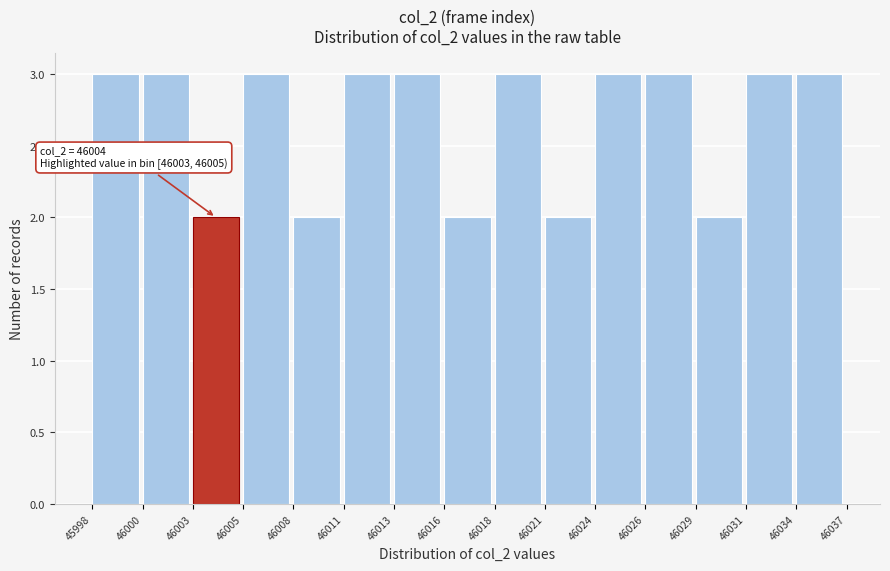

Reading right to left, transcribe all the data shown in this chart.

46034=3	46031=3	46029=2	46026=3	46024=3	46021=2	46018=3	46016=2	46013=3	46011=3	46008=2	46005=3	46003=2	46000=3	45998=3